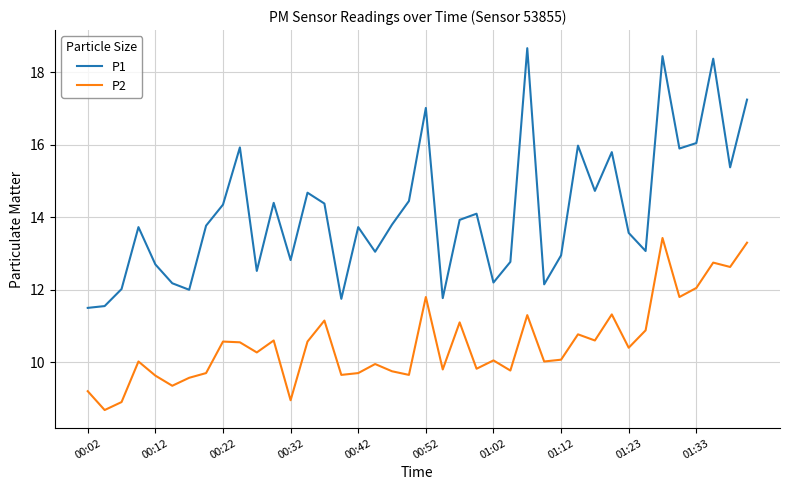

Is this an area chart (filled region under the line)?

No